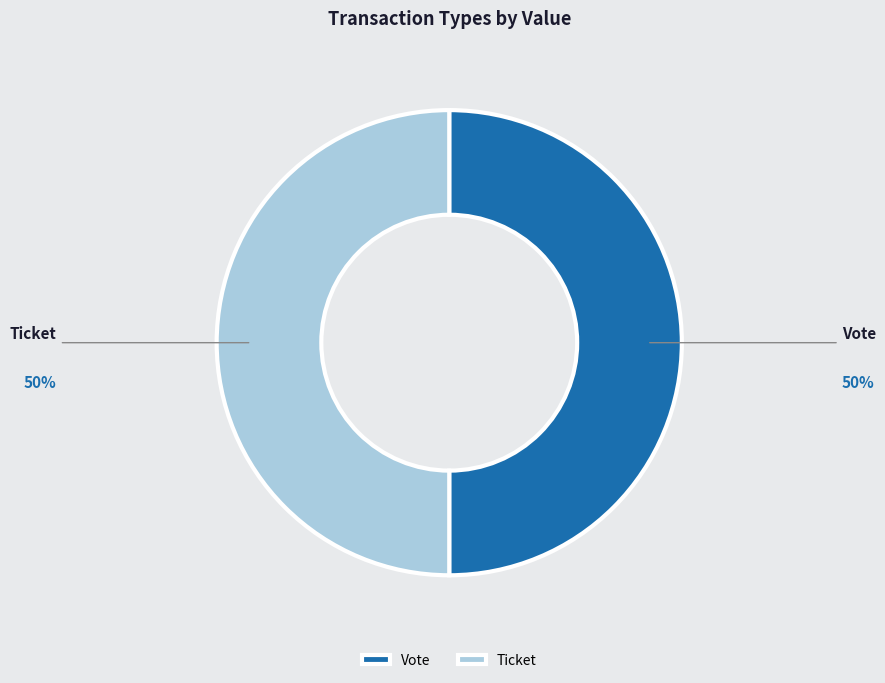

The Ticket slice represents 64% of the pie. True or false?

False